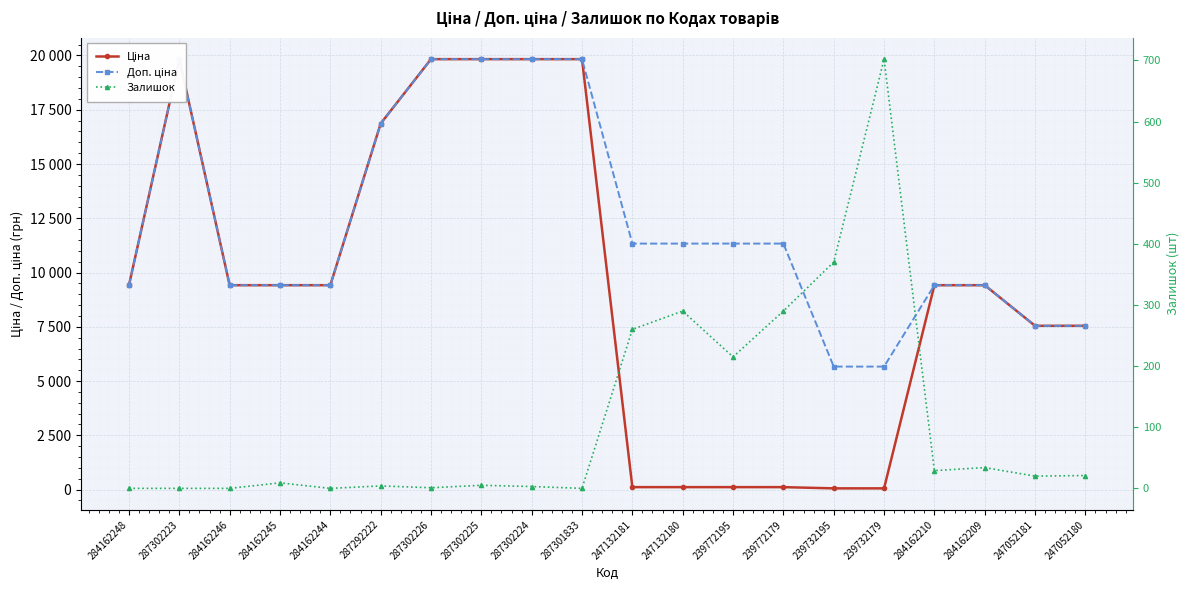

Rank the series at 284162209 from highest to lowest value.

Ціна, Доп. ціна, Залишок